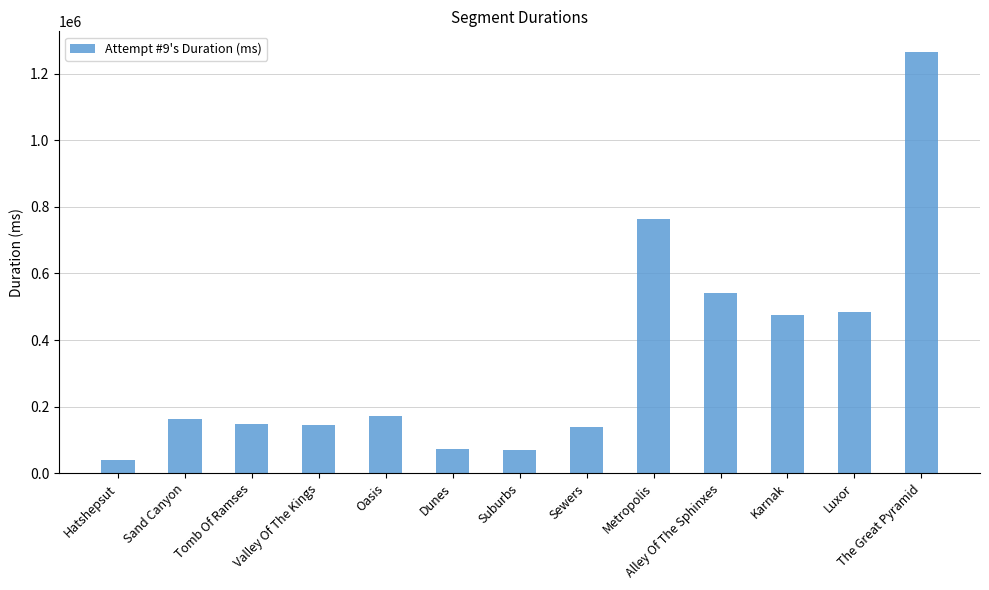

What is the change in value from Karnak to Luxor?

+9860